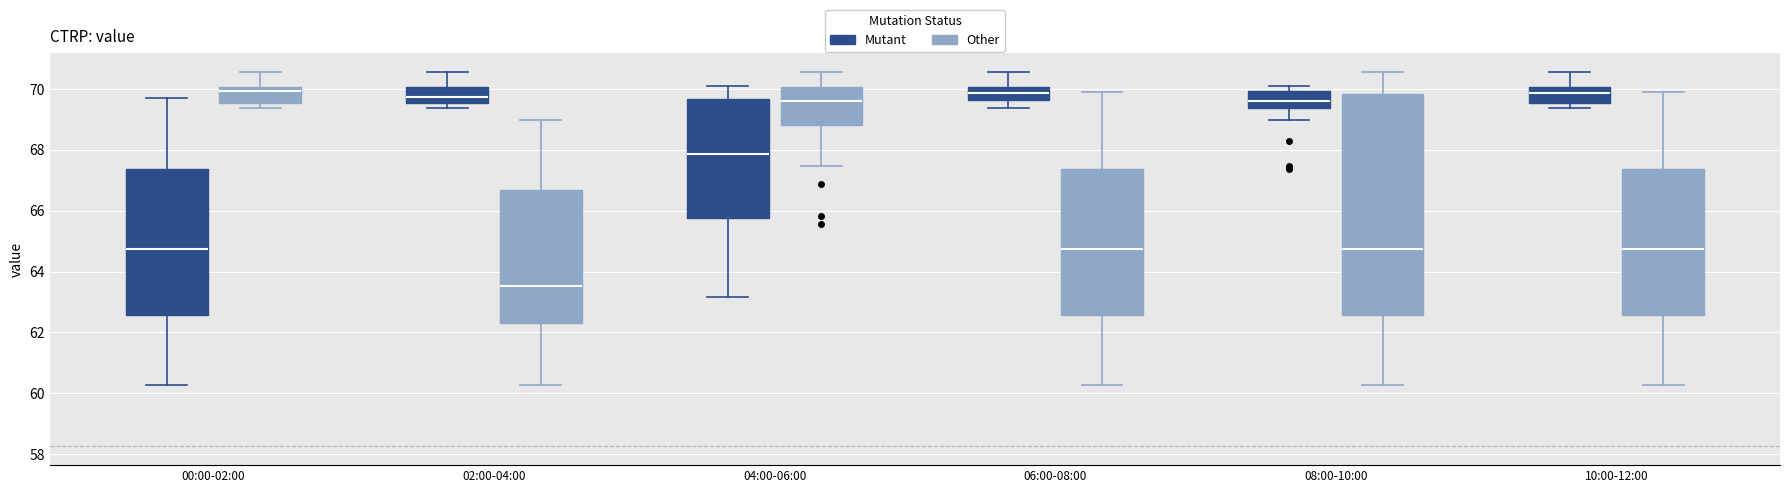

Reading left to right, transcribe this box plot: for each box, give where its median line is, the range the box spans, and where its two whiskers end, as read against the y-axis. The values are not printed on the chart, so give them approximately, as read against the axis.

00:00-02:00 (Mutant): median 64.8, box 62.6 to 67.4, whiskers 60.2 to 69.8
00:00-02:00 (Other): median 70.0 (just below the box's upper edge), box 69.6 to 70.0, whiskers 69.4 to 70.6
02:00-04:00 (Mutant): median 69.8, box 69.6 to 70.0, whiskers 69.4 to 70.6
02:00-04:00 (Other): median 63.6, box 62.2 to 66.6, whiskers 60.2 to 69.0
04:00-06:00 (Mutant): median 67.8, box 65.8 to 69.6, whiskers 63.2 to 70.0
04:00-06:00 (Other): median 69.6, box 68.8 to 70.0, whiskers 67.4 to 70.6
06:00-08:00 (Mutant): median 69.8, box 69.6 to 70.0, whiskers 69.4 to 70.6
06:00-08:00 (Other): median 64.8, box 62.6 to 67.4, whiskers 60.2 to 70.0
08:00-10:00 (Mutant): median 69.6, box 69.4 to 70.0, whiskers 69.0 to 70.0 (just above the box's upper edge)
08:00-10:00 (Other): median 64.8, box 62.6 to 69.8, whiskers 60.2 to 70.6
10:00-12:00 (Mutant): median 69.8, box 69.6 to 70.0, whiskers 69.4 to 70.6
10:00-12:00 (Other): median 64.8, box 62.6 to 67.4, whiskers 60.2 to 70.0